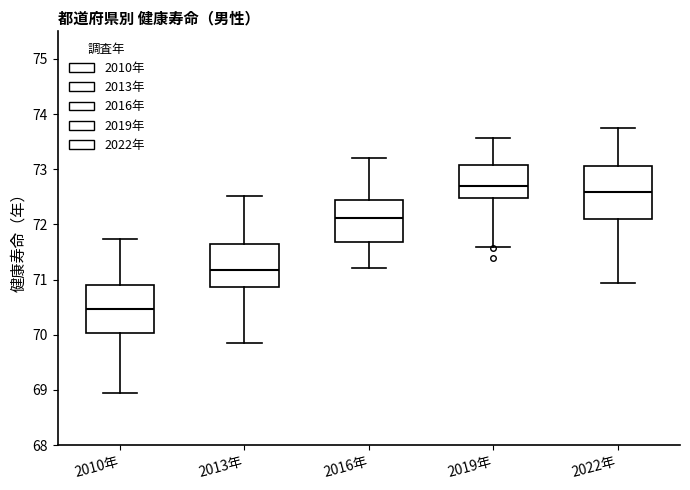

Reading left to right, transcribe this box plot: for each box, give where its median line is, the range the box spans, and where its two whiskers end, as read against the y-axis. The values are not printed on the chart, so give them approximately, as read against the axis.

2010年: median 70.5, box 70.0 to 70.9, whiskers 69.0 to 71.7
2013年: median 71.2, box 70.9 to 71.6, whiskers 69.9 to 72.5
2016年: median 72.1, box 71.7 to 72.5, whiskers 71.2 to 73.2
2019年: median 72.7, box 72.5 to 73.1, whiskers 71.6 to 73.6
2022年: median 72.6, box 72.1 to 73.1, whiskers 70.9 to 73.8